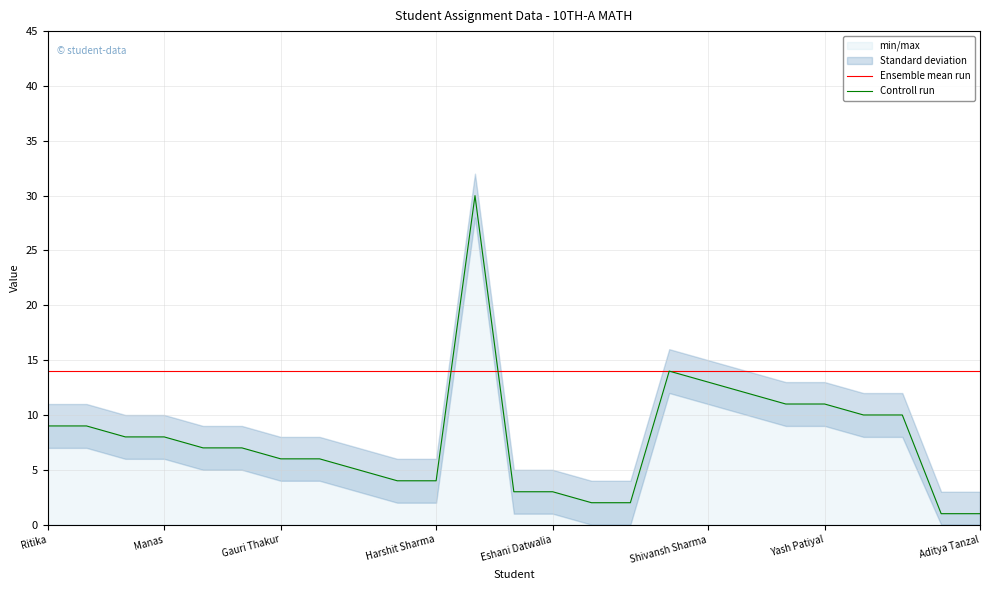

At which category is the sum across all series the highest?

11